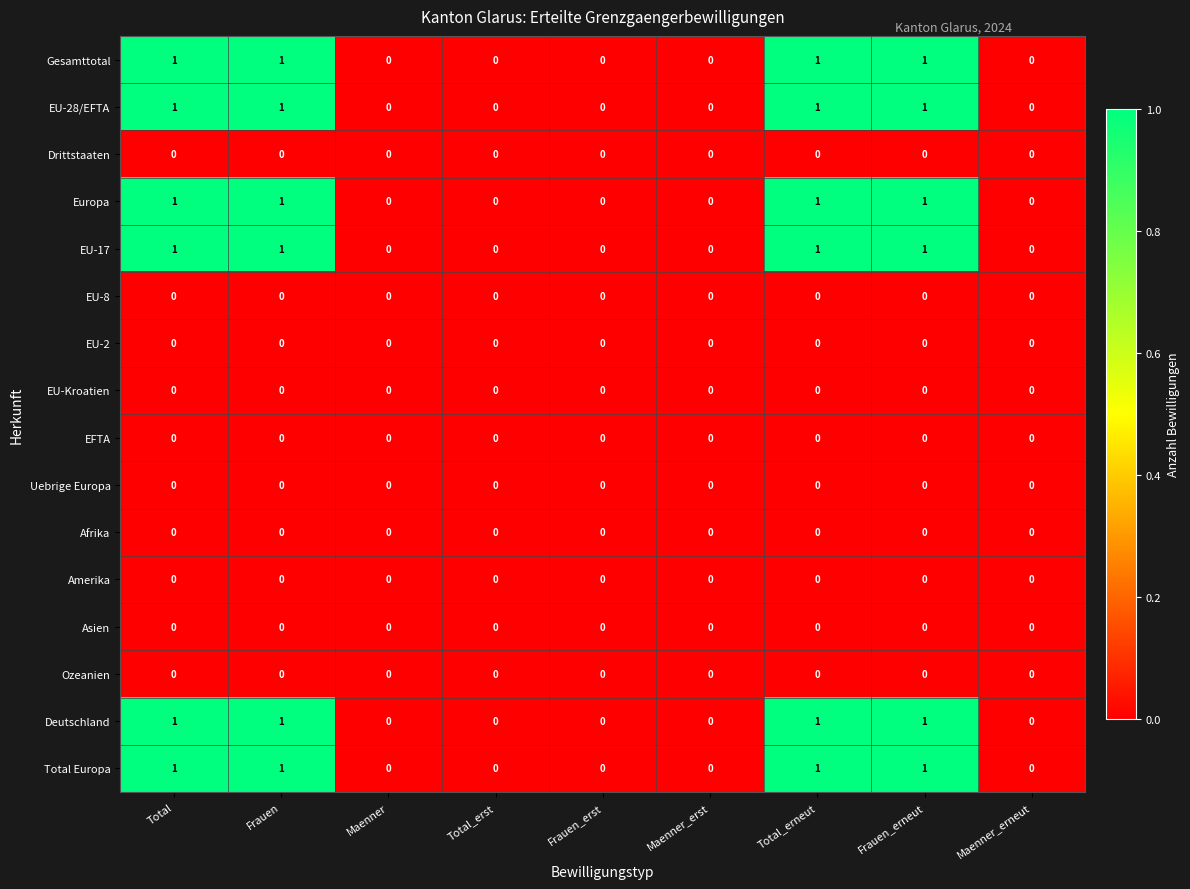

What is the total value across all series at Frauen?

6